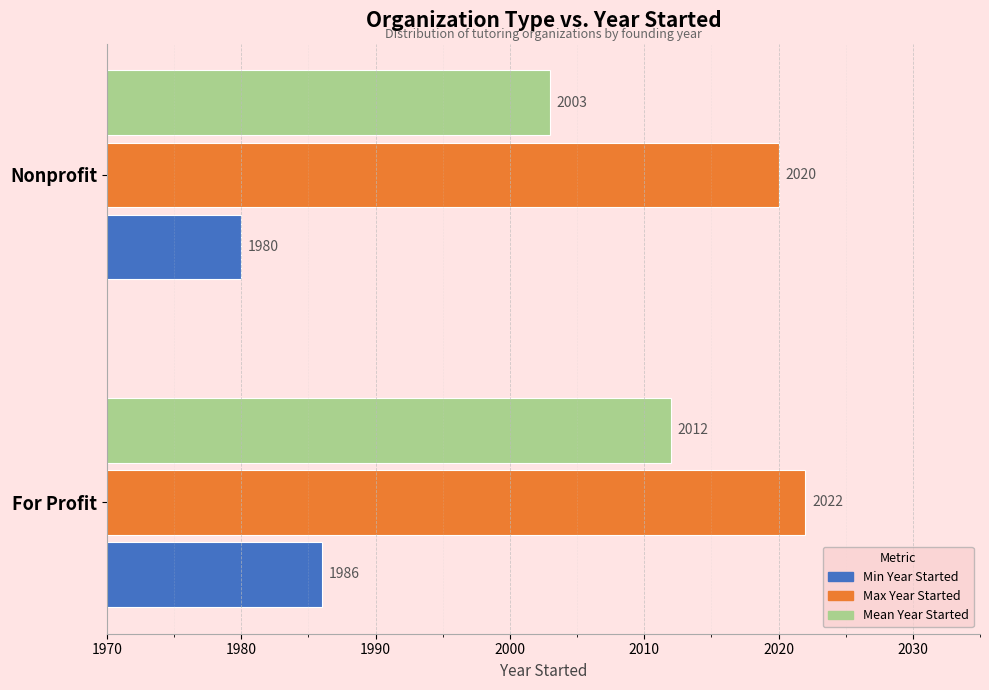

How many Max Year Started values are between 2020 and 2022?

2